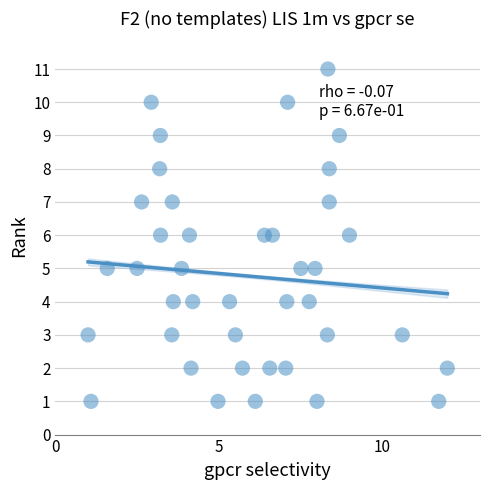

What is the range of Y values (max minus min)?

10